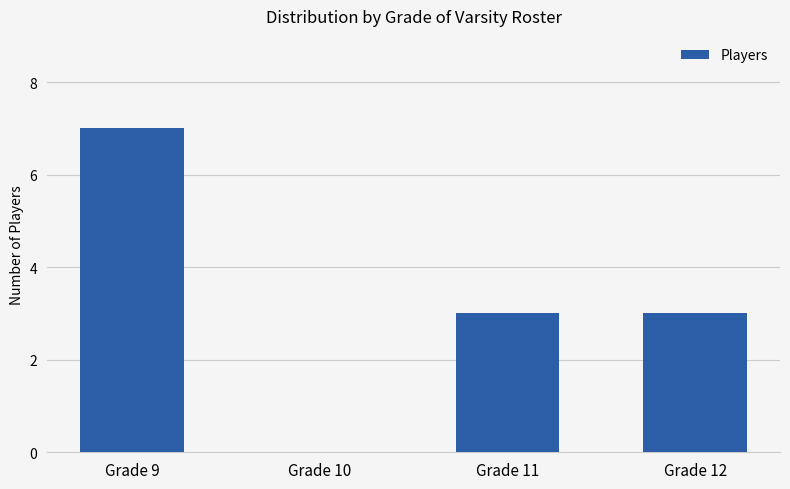

Reading left to right, list all the values displayed in this chart.

7	0	3	3